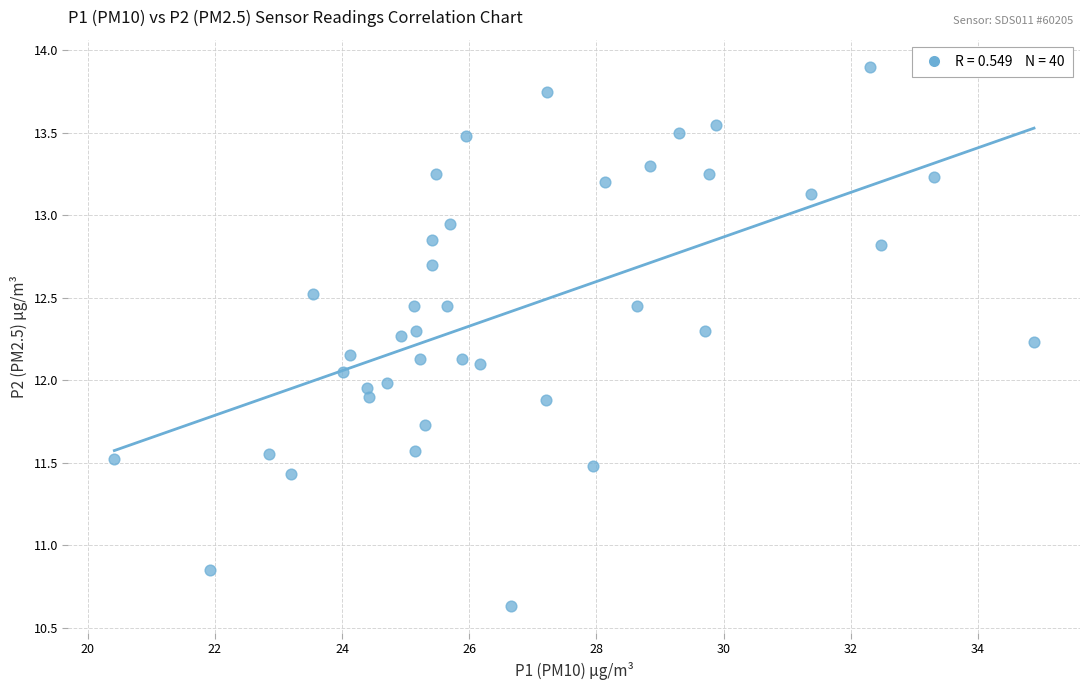

What is the range of Y values (max minus min)?

3.3